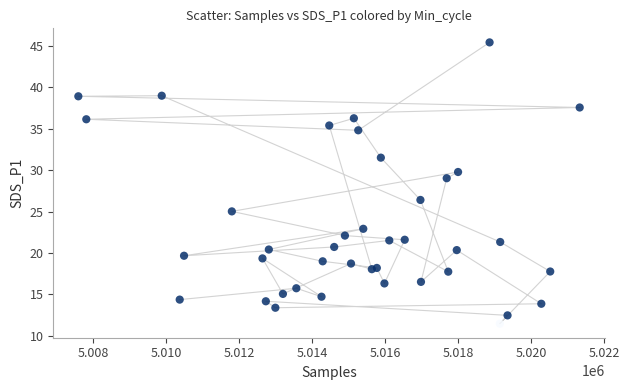

What Y value in the scatter plot is closest to 28?

29.0